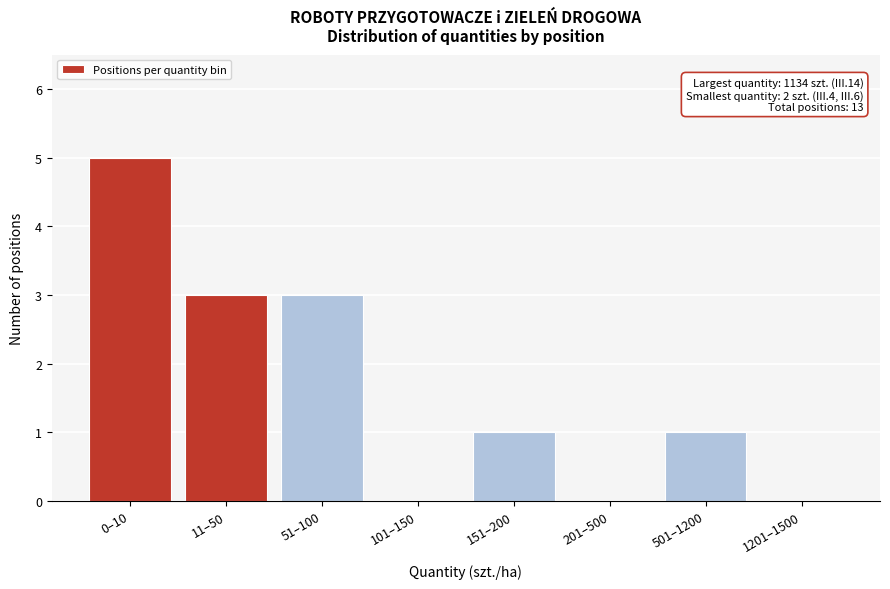

Reading left to right, what are all the values shown in this chart?

0–10=5	11–50=3	51–100=3	101–150=0	151–200=1	201–500=0	501–1200=1	1201–1500=0